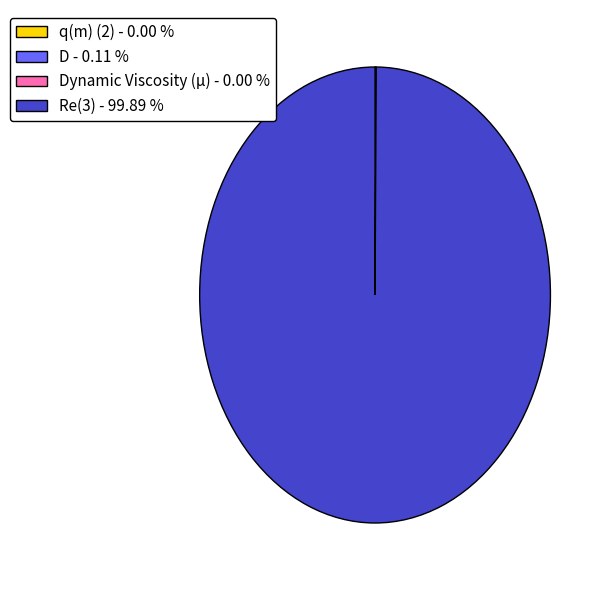

What is the majority slice?

Re(3) - 99.89 %